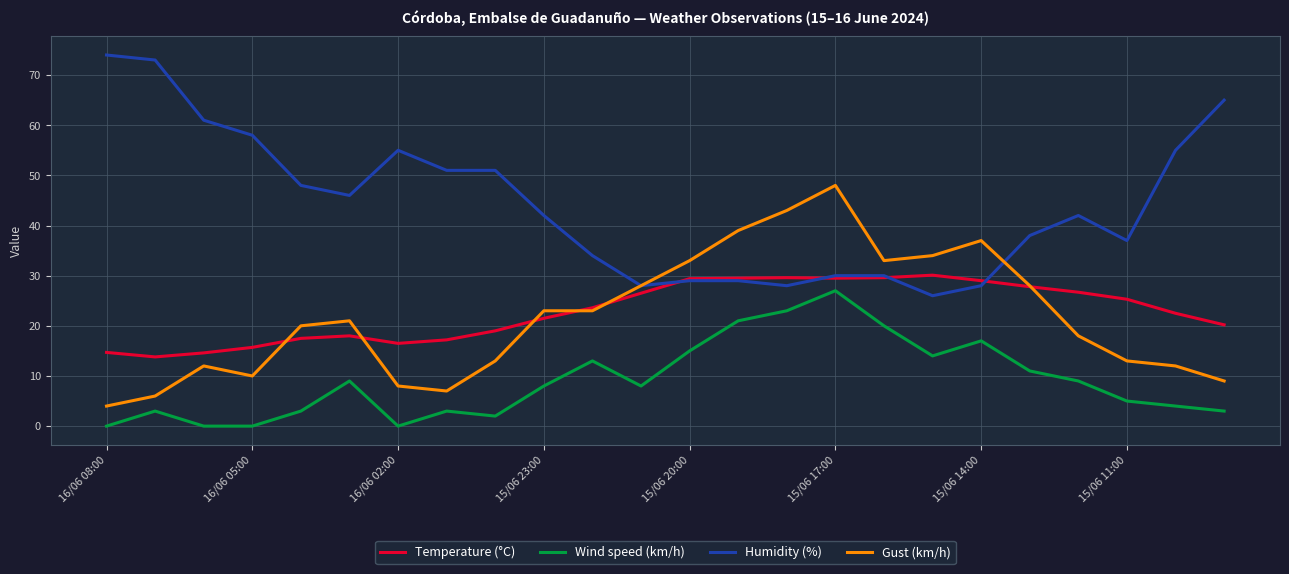

True or false: Wind speed (km/h) and Gust (km/h) cross at least once.

False